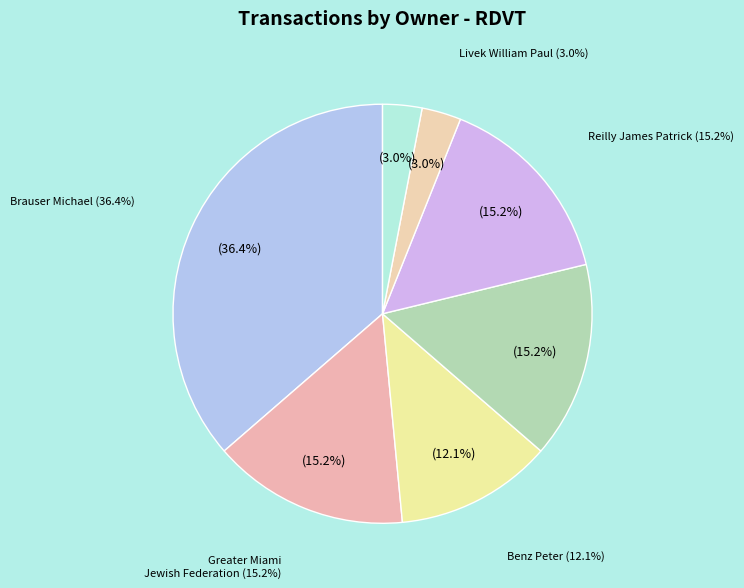

What percentage is the 1336508_other slice, to the nearest percent?

6%